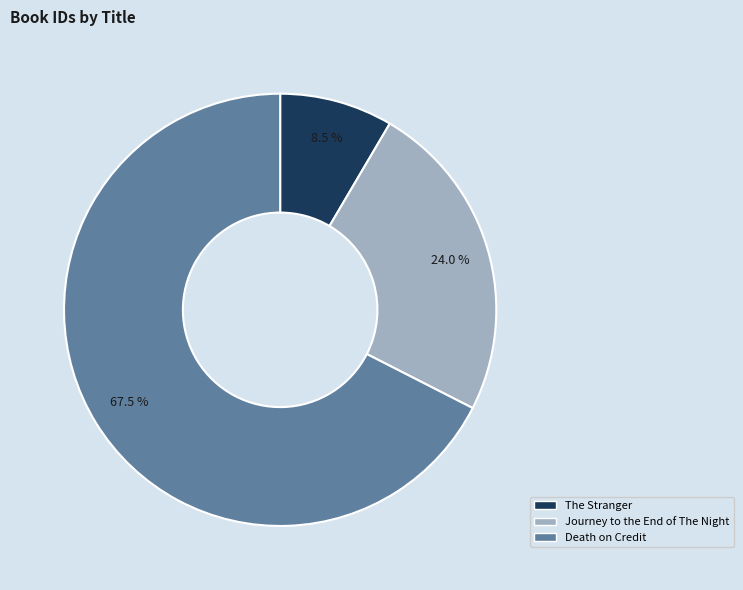

To the nearest percent, what is the average slice percentage?

33%